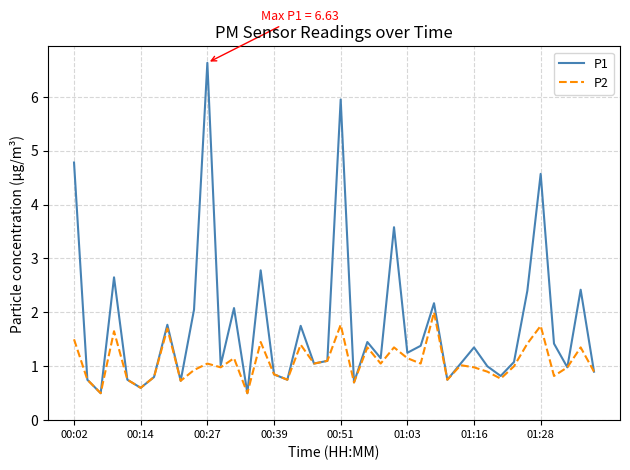

Which series has the largest total across all categories?

P1